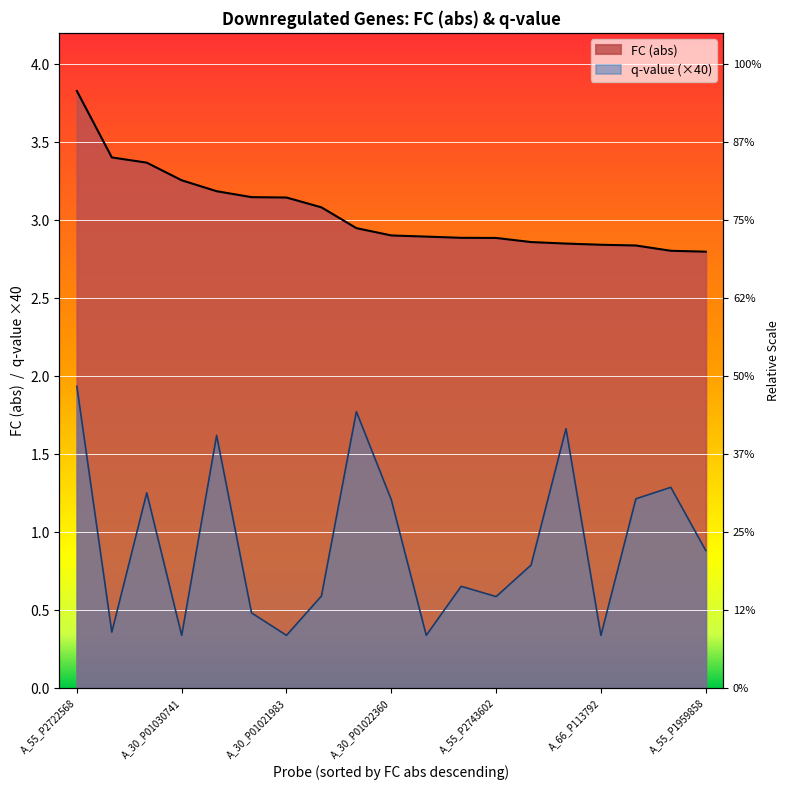

True or false: q-value and FC (abs) intersect in this chart.

False